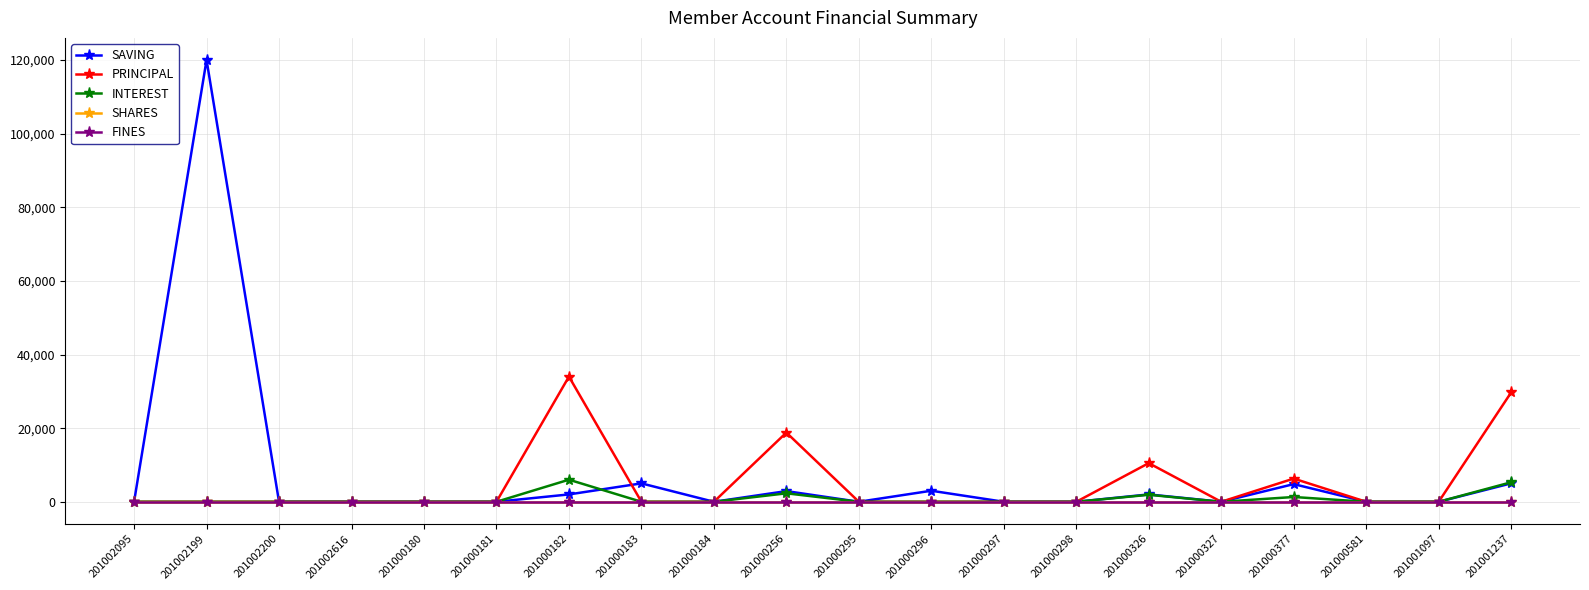

Does the chart have visible grid lines?

Yes